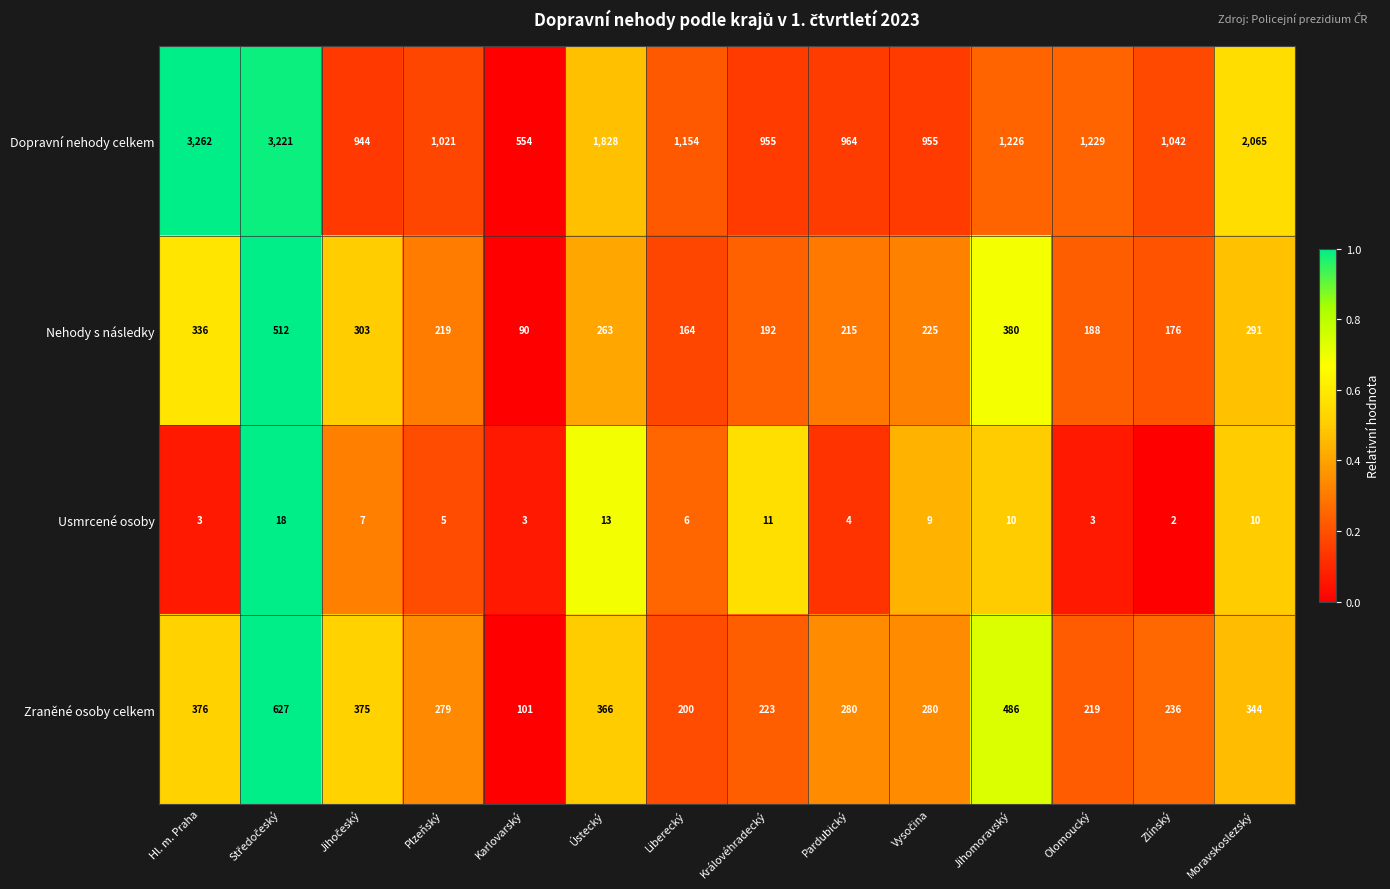

Where does the Zraněné osoby celkem series first go above 280?

Hl. m. Praha